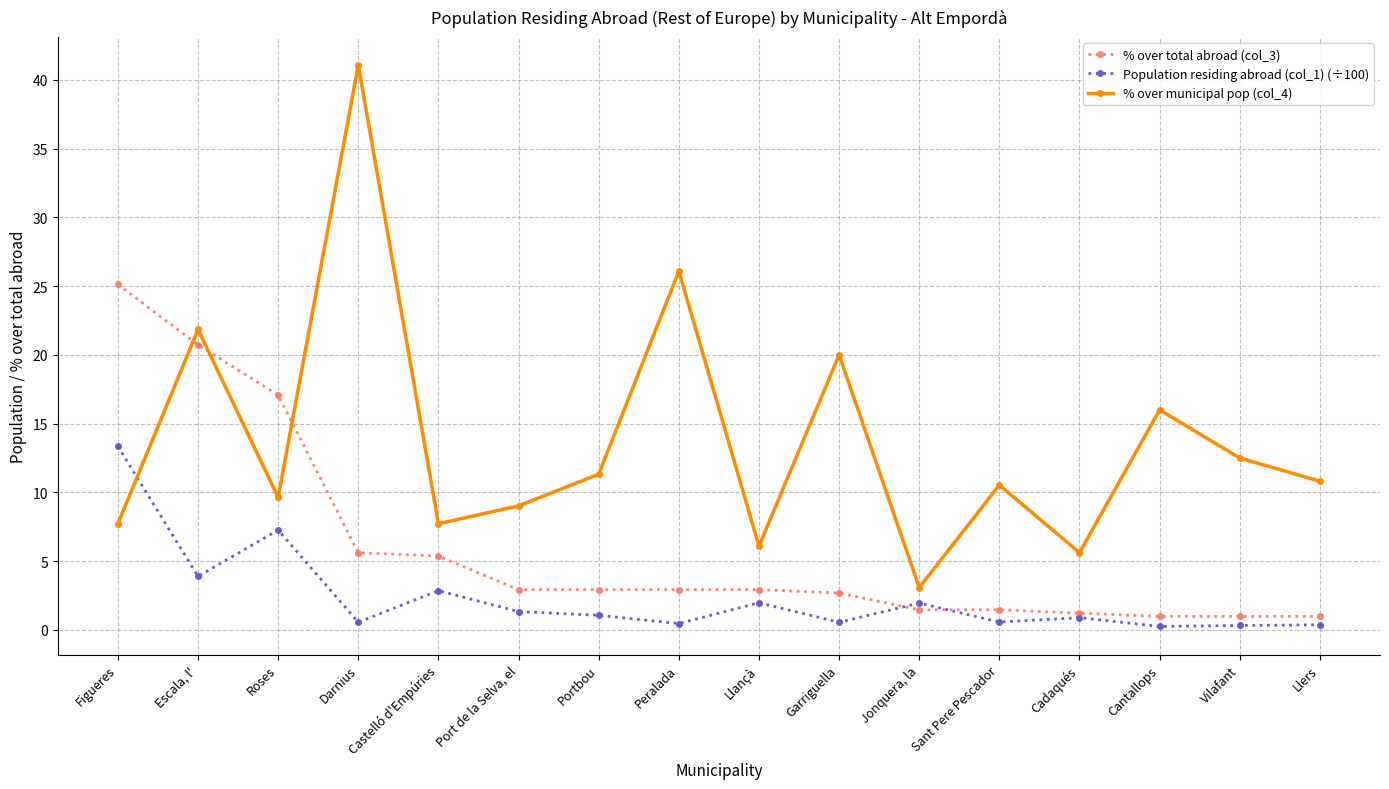

What position from the left is Jonquera, la?

11